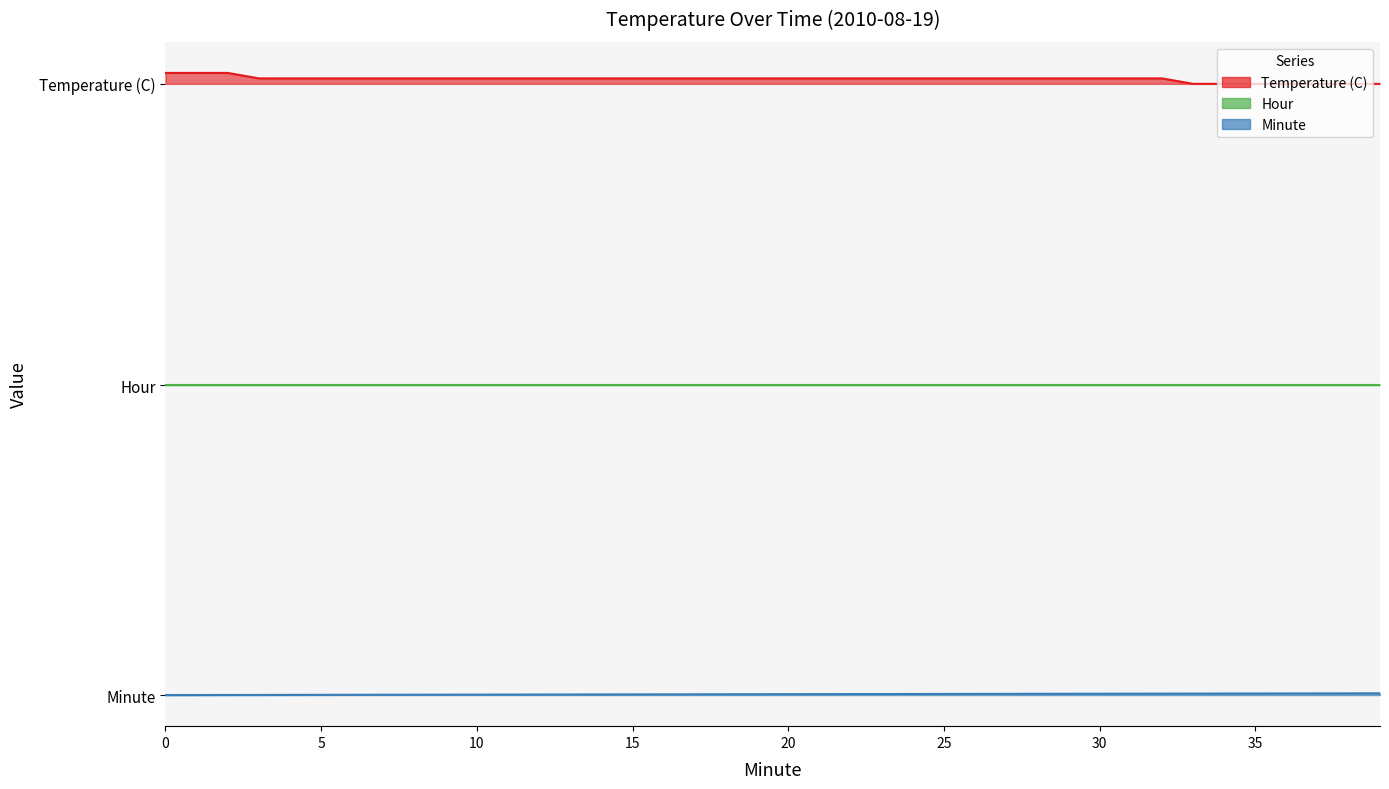

True or false: Minute has a value of 0.0 at 33.

False